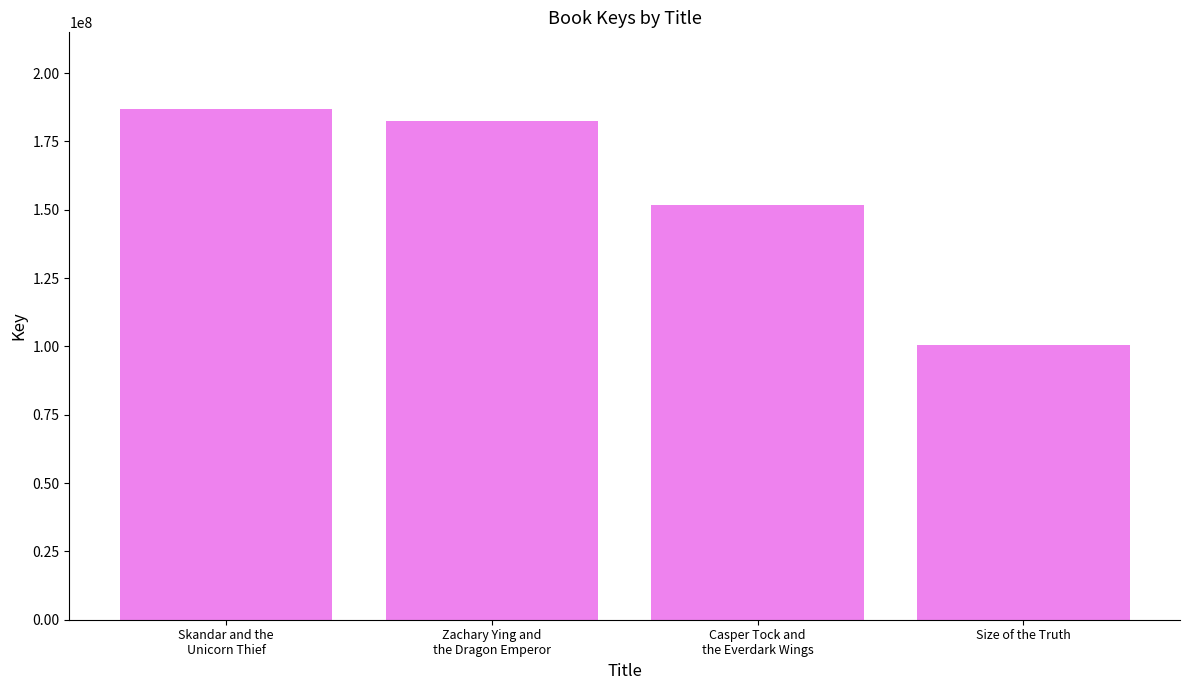

What is the change in value from Casper Tock and
the Everdark Wings to Size of the Truth?

-51337851